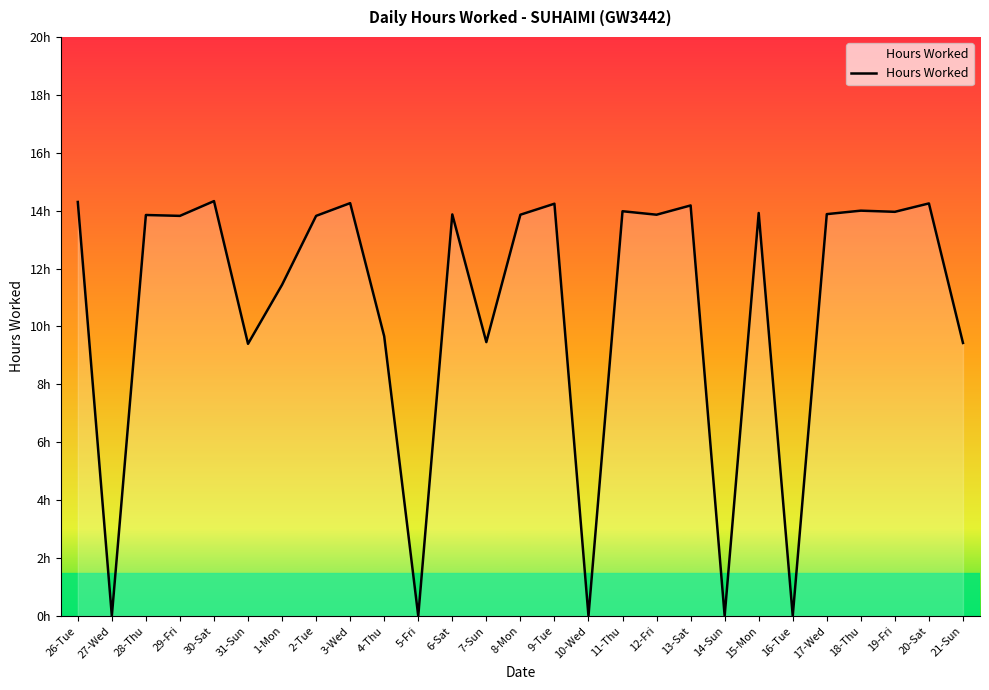

Which has a higher value, 4-Thu or 21-Sun?

4-Thu